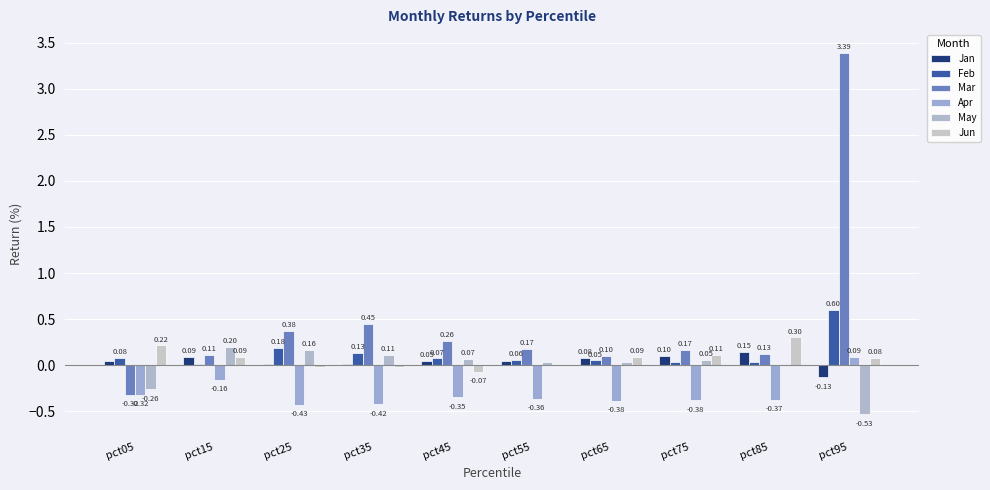

What is the sum of all Feb values?

1.3